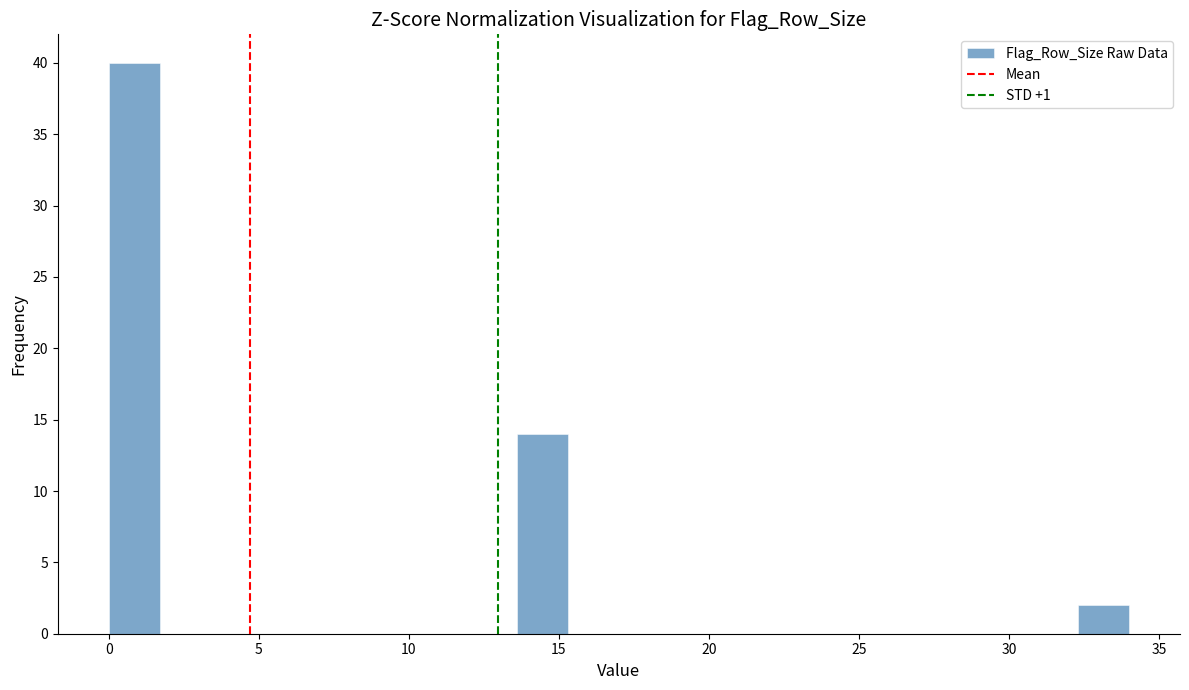

Around what value on the x-axis is the tallest bar? Give the approximate position of its centre, as read against the axis.

1.0